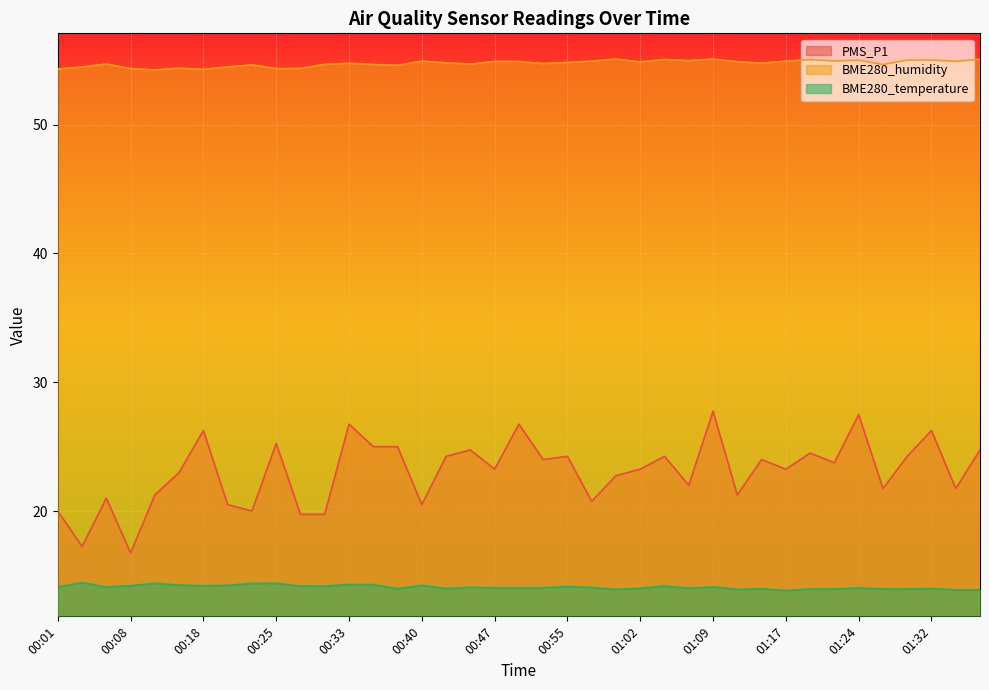

Which series has the largest total across all categories?

BME280_humidity